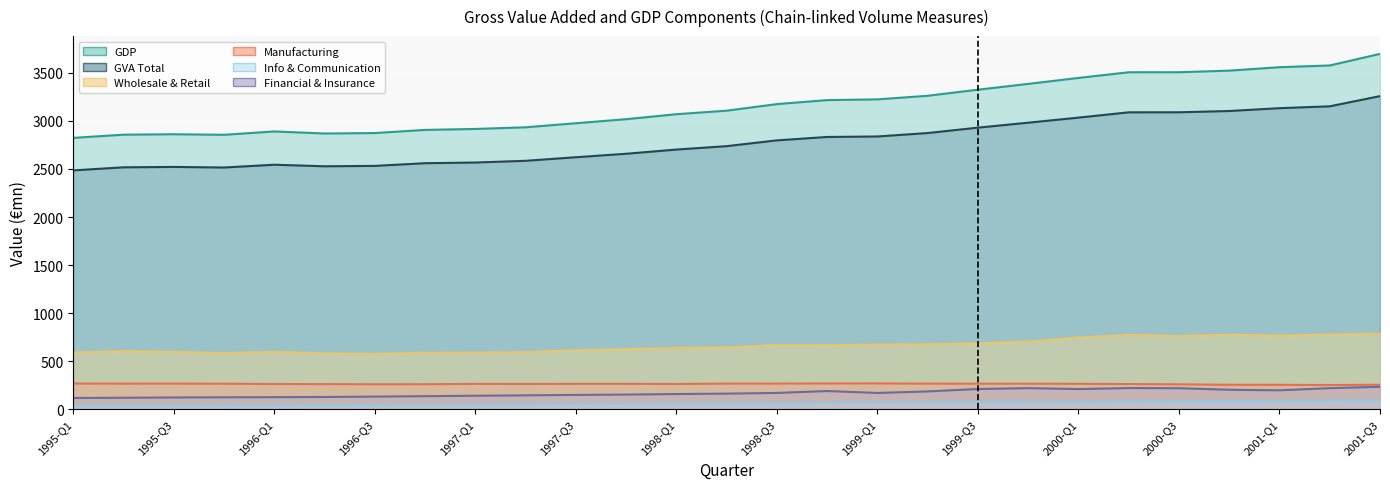

Reading right to left, extract all data points from this chart.

GDP: 3697.8	3577.2	3559.1	3523.4	3506.9	3506.4	3447.5	3385.5	3325.3	3261.7	3224.4	3216.8	3175.1	3106.8	3070.0	3018.3	2976.0	2933.9	2916.7	2906.6	2873.8	2869.1	2890.6	2855.8	2861.5	2857.0	2823.7
GVA Total: 3258.3	3152.1	3132.8	3103.3	3090.1	3089.7	3034.5	2981.8	2930.1	2874.1	2838.2	2833.2	2797.8	2737.6	2702.2	2658.4	2622.3	2585.2	2567.3	2560.1	2532.3	2528.1	2544.3	2515.3	2521.4	2517.4	2485.4
Wholesale & Retail: 787.1	777.6	765.9	775.7	762.3	774.4	746.2	703.9	686.6	676.6	672.6	665.5	667.4	642.8	638.0	625.9	613.6	594.5	589.4	587.8	576.9	581.2	596.6	583.9	598.0	604.4	591.1
Manufacturing: 254.6	252.1	253.9	254.4	259.3	262.4	264.5	265.9	265.8	266.5	268.9	268.2	267.2	266.8	263.1	264.4	264.4	263.3	263.9	260.1	259.4	261.6	262.5	265.8	266.8	266.5	267.8
Info & Communication: 92.4	90.0	86.2	85.1	83.5	80.3	78.0	75.5	72.8	69.9	67.7	63.9	62.5	60.4	56.7	53.9	50.6	48.5	46.7	46.1	44.9	42.7	42.0	40.1	38.3	37.7	36.4
Financial & Insurance: 233.7	219.4	197.0	202.7	218.8	220.3	209.9	219.4	210.8	185.5	169.5	189.6	169.7	162.6	158.2	152.6	149.3	144.6	140.5	136.2	131.4	127.8	125.5	124.2	122.4	119.8	117.2